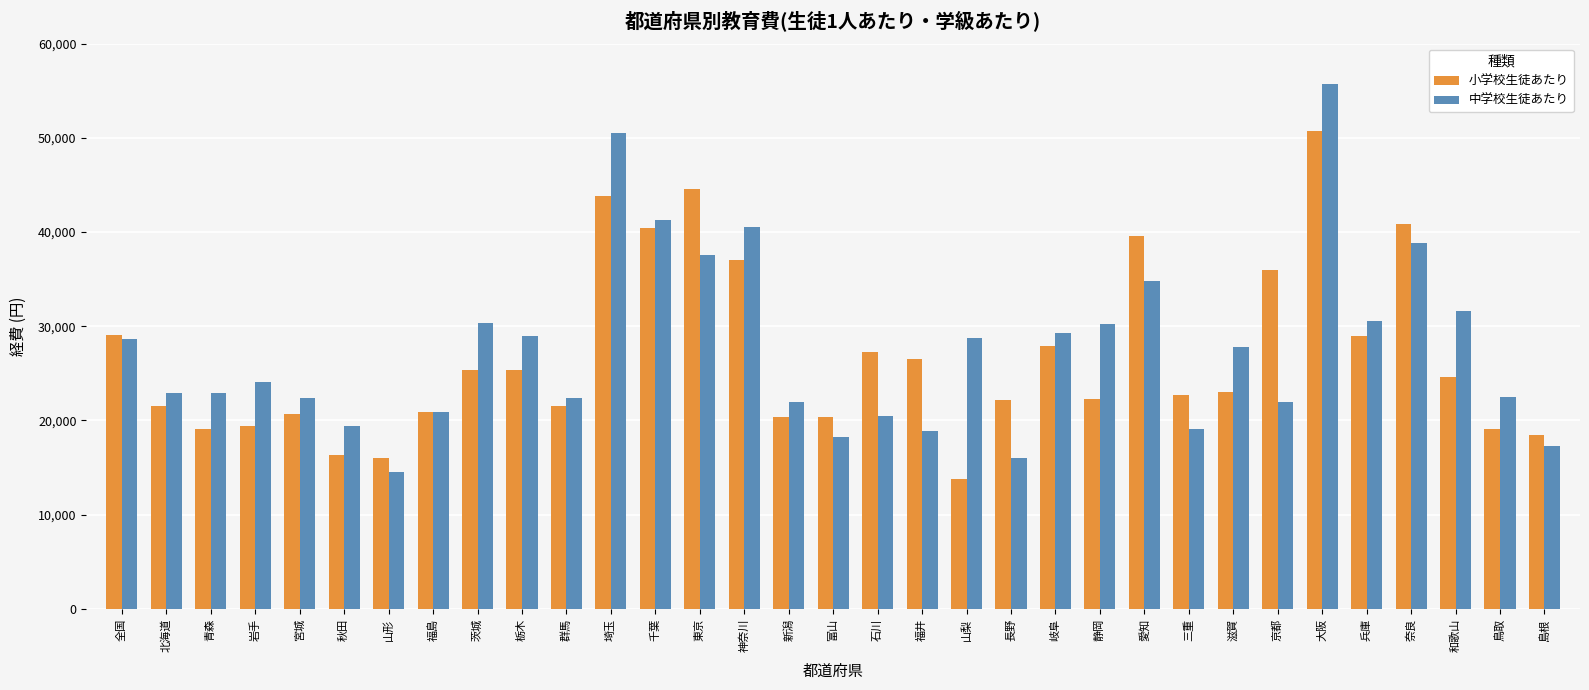

True or false: 中学校生徒あたり has a value of 40832 at 岩手.

False